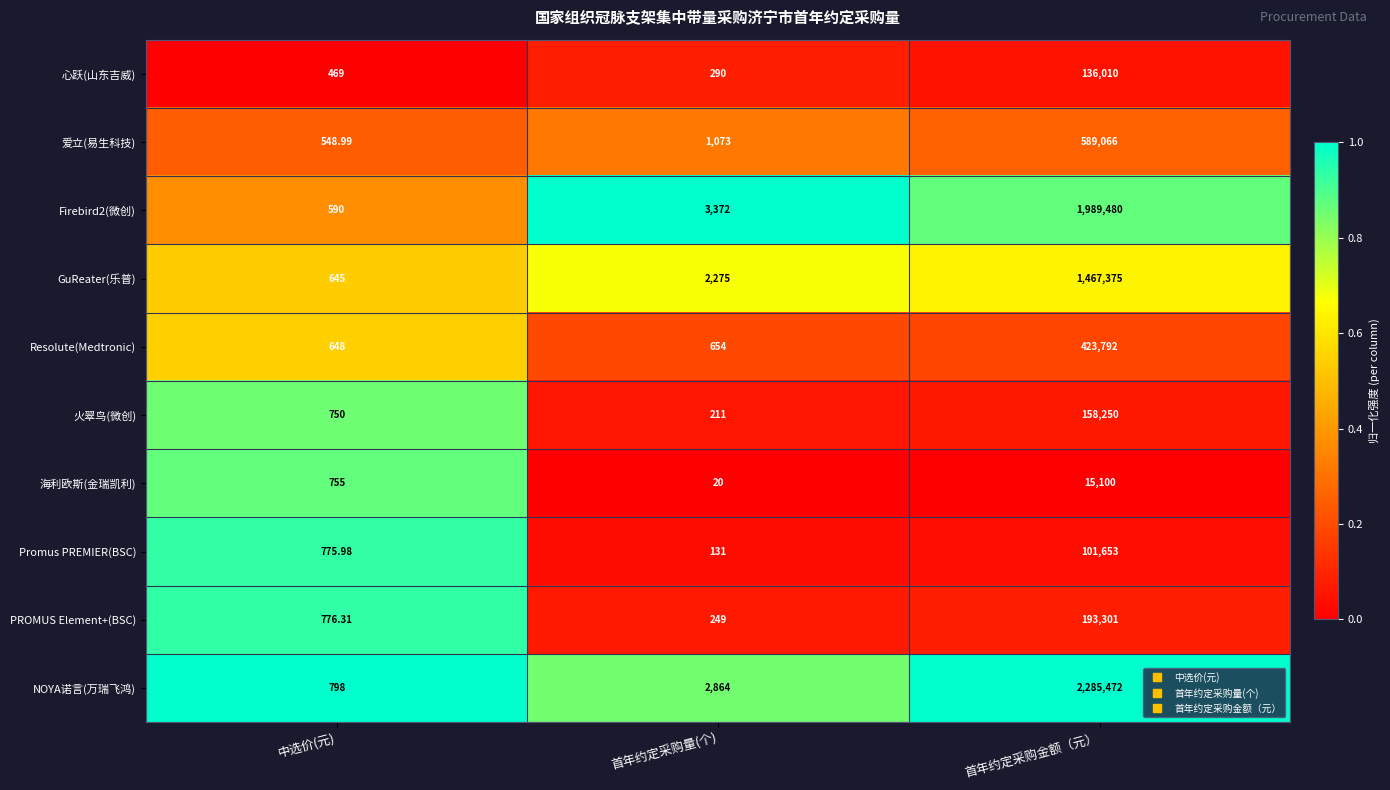

Where does the PROMUS Element+(BSC) series first go above 776?

中选价(元)